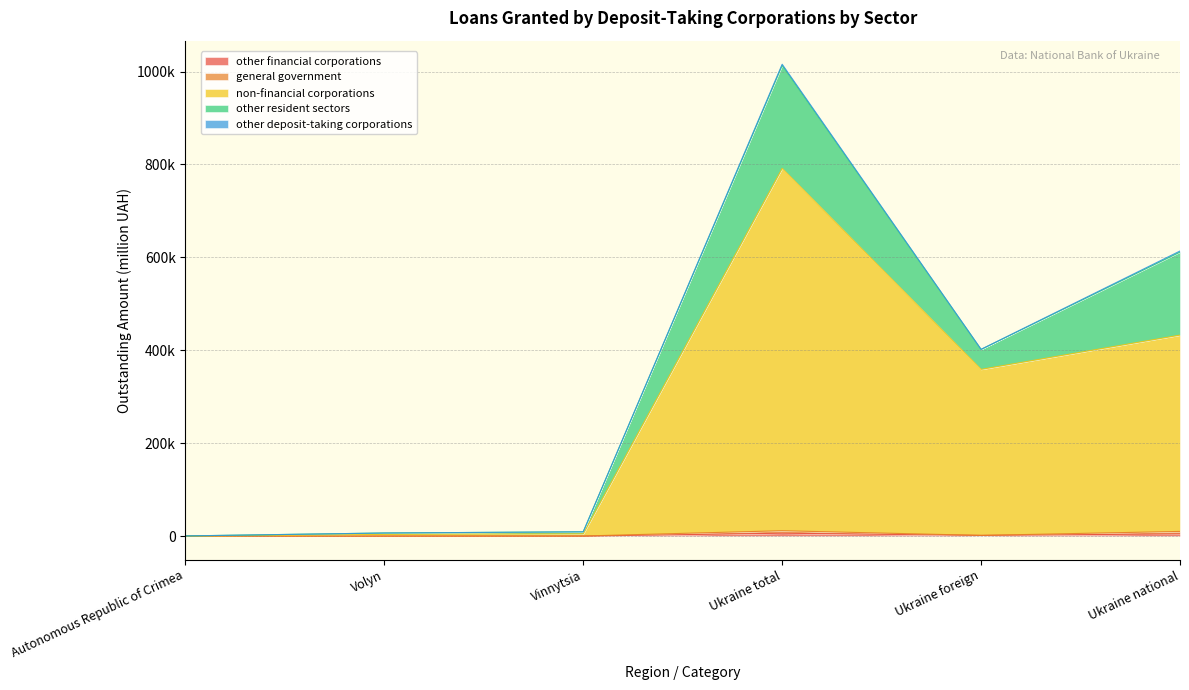

List the labels in order of general government value, largest first.

Ukraine total, Ukraine national, Ukraine foreign, Vinnytsia, Volyn, Autonomous Republic of Crimea